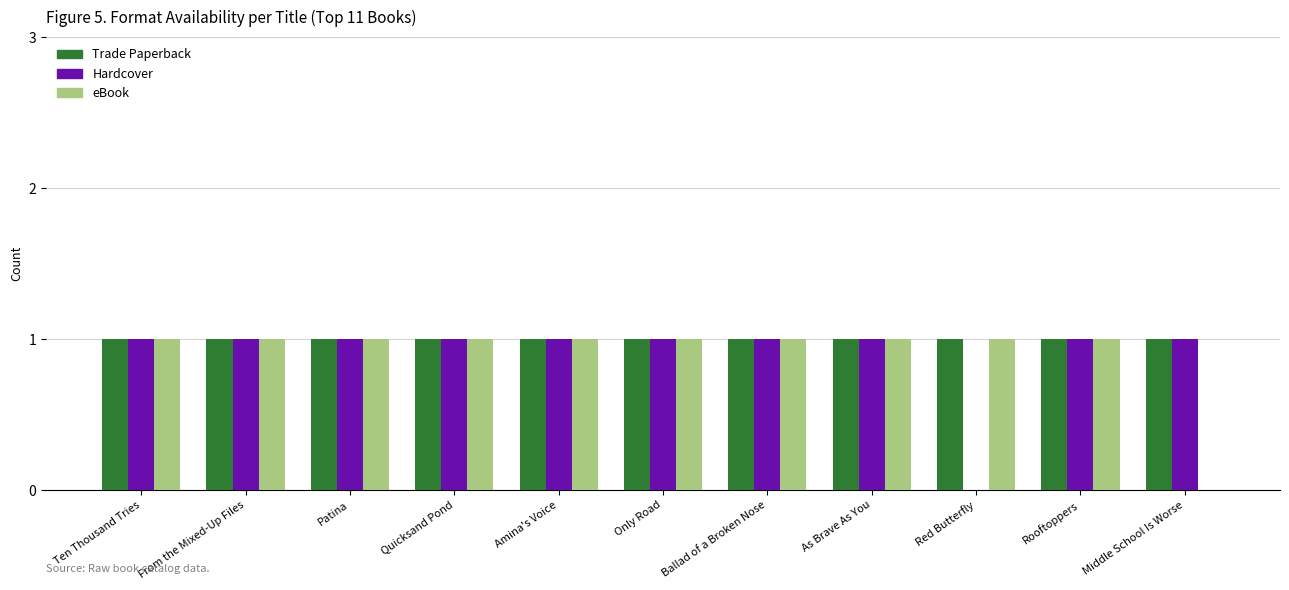

Reading right to left, what are all the values shown in this chart?

Trade Paperback: Middle School Is Worse=1	Rooftoppers=1	Red Butterfly=1	As Brave As You=1	Ballad of a Broken Nose=1	Only Road=1	Amina's Voice=1	Quicksand Pond=1	Patina=1	From the Mixed-Up Files=1	Ten Thousand Tries=1
Hardcover: Middle School Is Worse=1	Rooftoppers=1	Red Butterfly=0	As Brave As You=1	Ballad of a Broken Nose=1	Only Road=1	Amina's Voice=1	Quicksand Pond=1	Patina=1	From the Mixed-Up Files=1	Ten Thousand Tries=1
eBook: Middle School Is Worse=0	Rooftoppers=1	Red Butterfly=1	As Brave As You=1	Ballad of a Broken Nose=1	Only Road=1	Amina's Voice=1	Quicksand Pond=1	Patina=1	From the Mixed-Up Files=1	Ten Thousand Tries=1